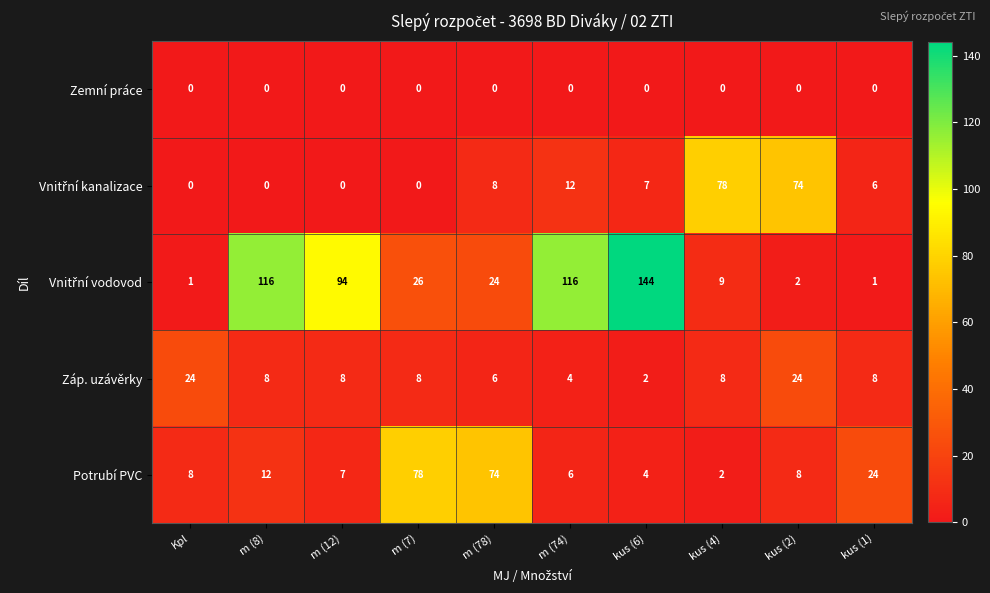

Count the number of data series in this chart.

5